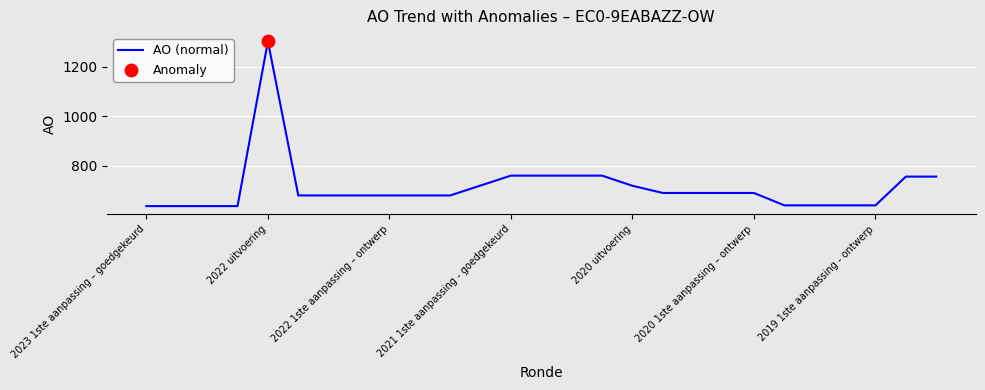

What is the greatest value displayed?

1302